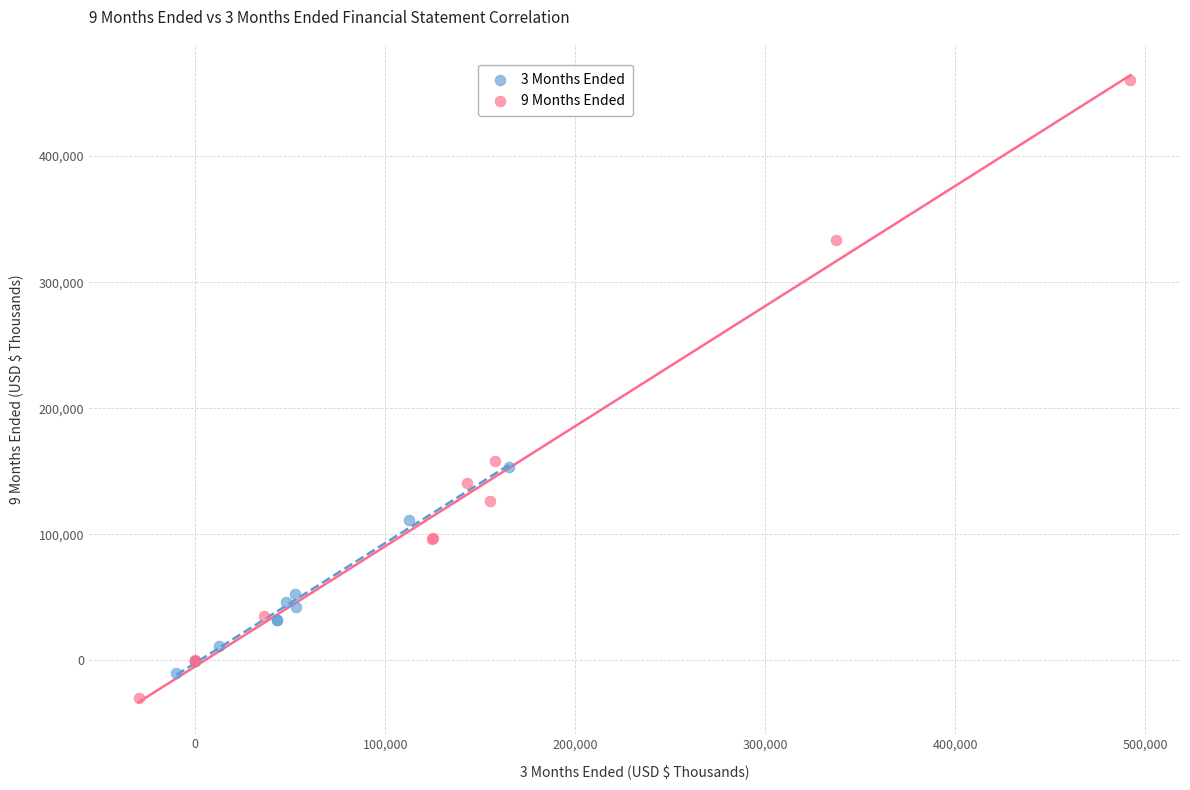

Which series has the widest spread of Y values?

9 Months Ended